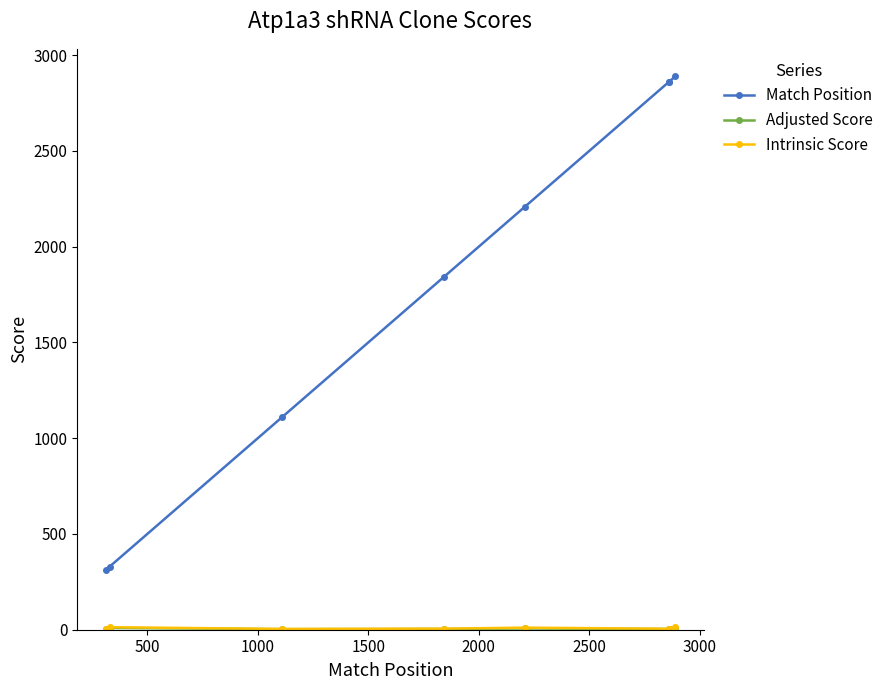

What is the minimum value for Intrinsic Score?

4.0